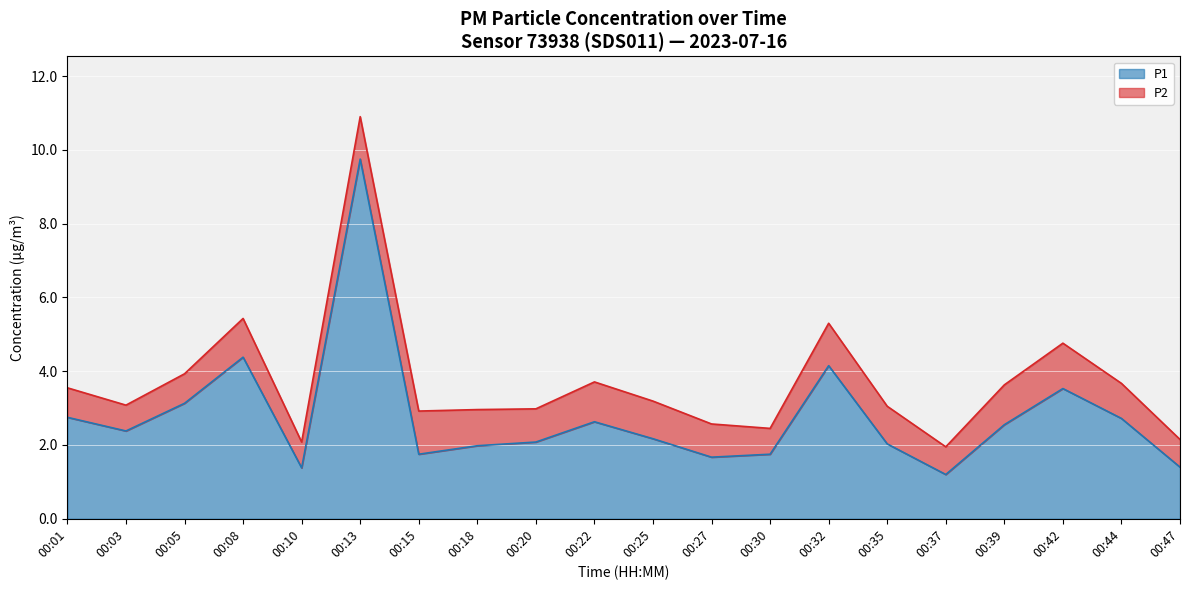

The value at 00:05 is 0.9. True or false?

False